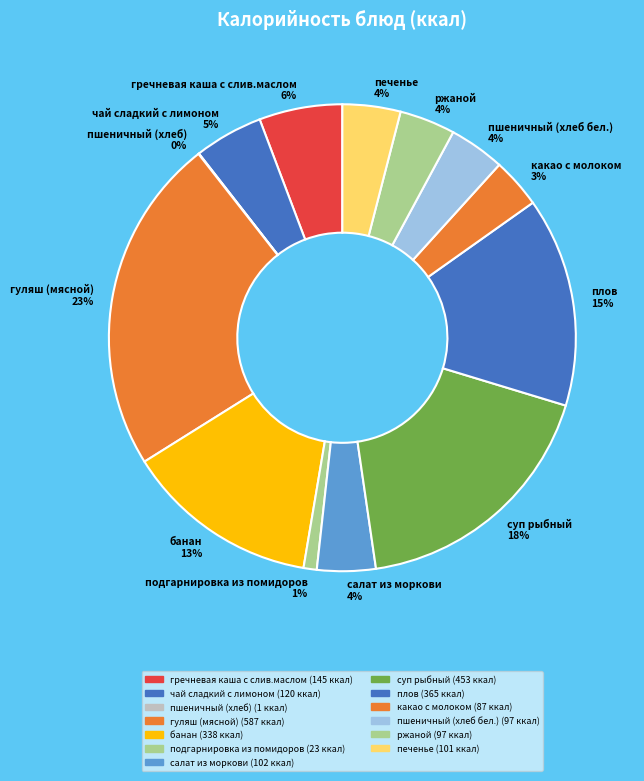

Between ржаной and банан, which is larger?

банан